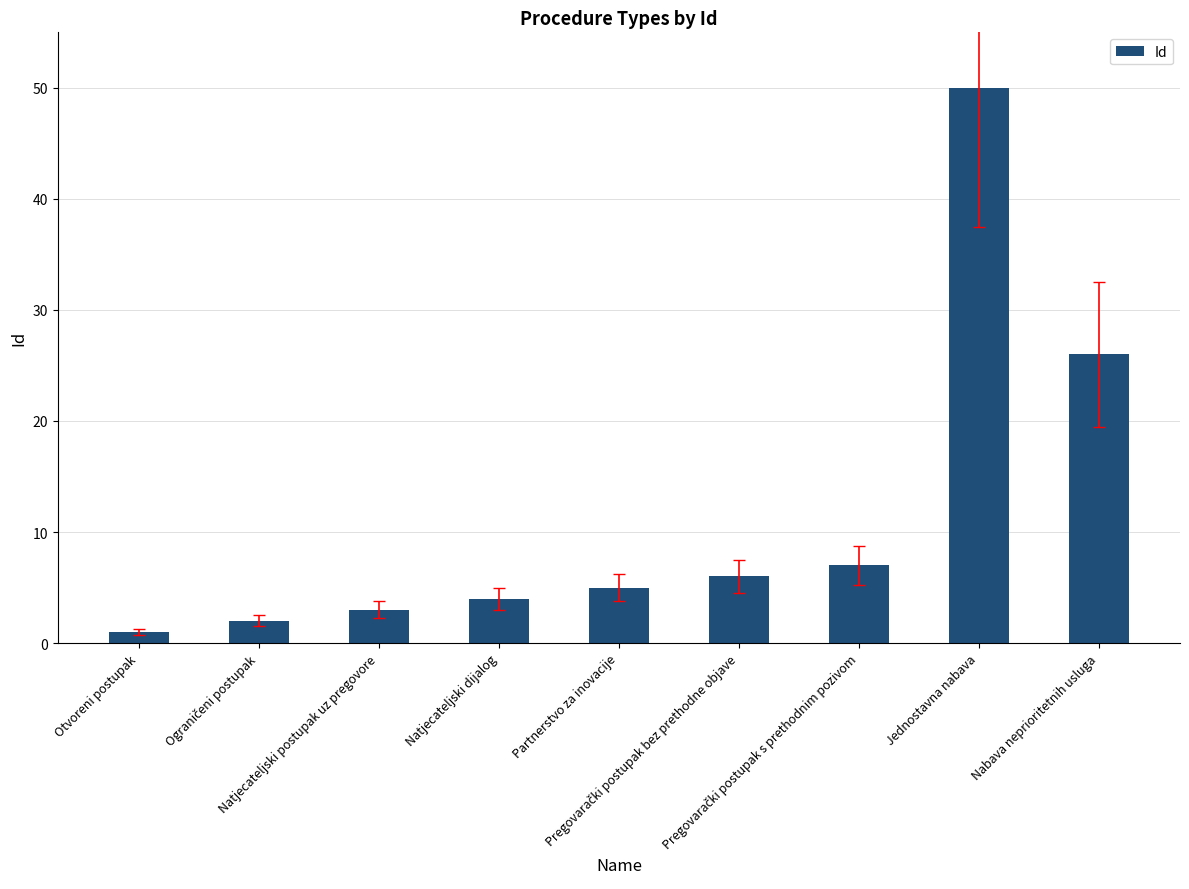

What is the average value?

12